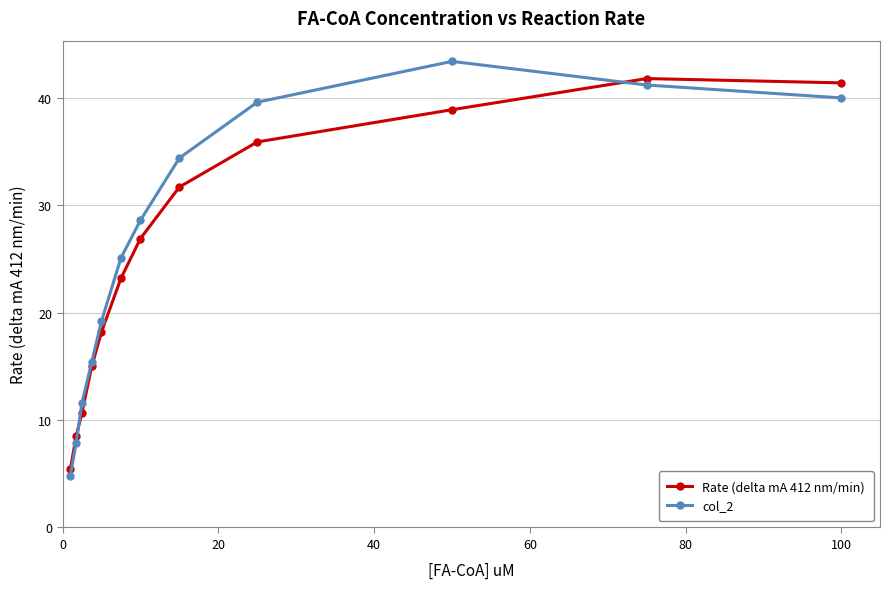

Which series has the widest spread of values?

col_2